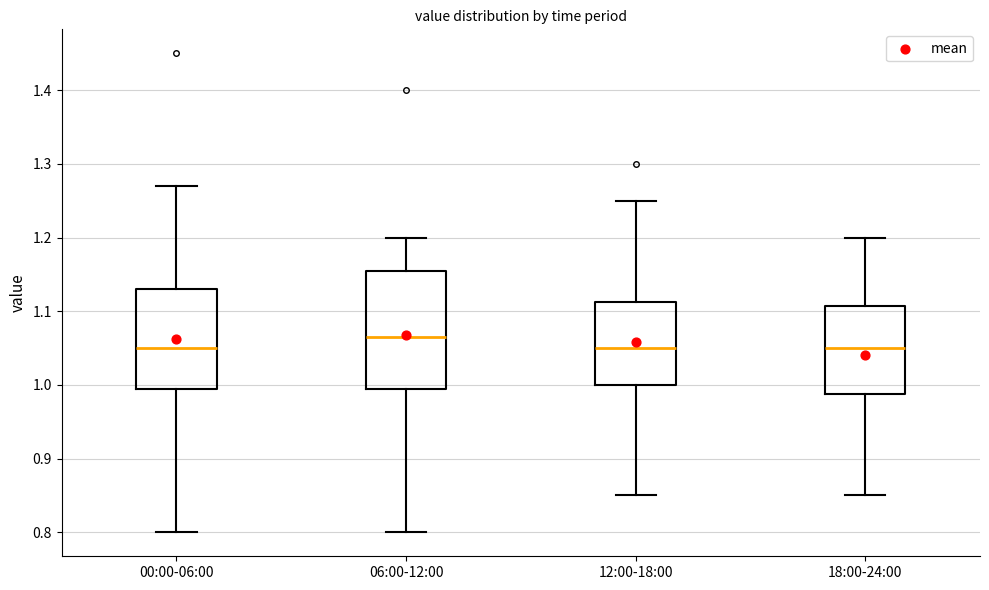

Reading left to right, read every box against the y-axis: the position of its median line, the range the box covers, and the ends of its whiskers. The values are not printed on the chart, so give them approximately, as read against the axis.

00:00-06:00: median 1.05, box 1.00 to 1.13, whiskers 0.80 to 1.27
06:00-12:00: median 1.07, box 1.00 to 1.16, whiskers 0.80 to 1.20
12:00-18:00: median 1.05, box 1.00 to 1.11, whiskers 0.85 to 1.25
18:00-24:00: median 1.05, box 0.99 to 1.11, whiskers 0.85 to 1.20